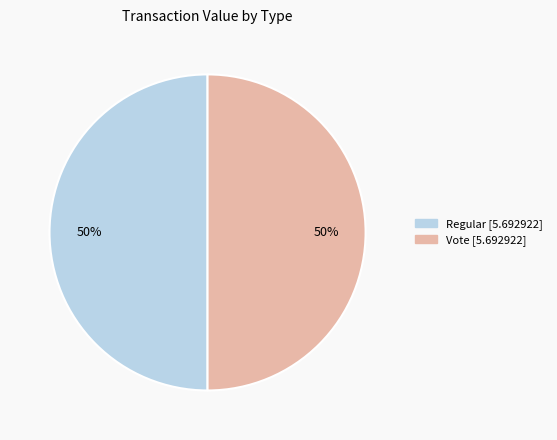

Is the sum of Regular and Vote greater than half?

Yes